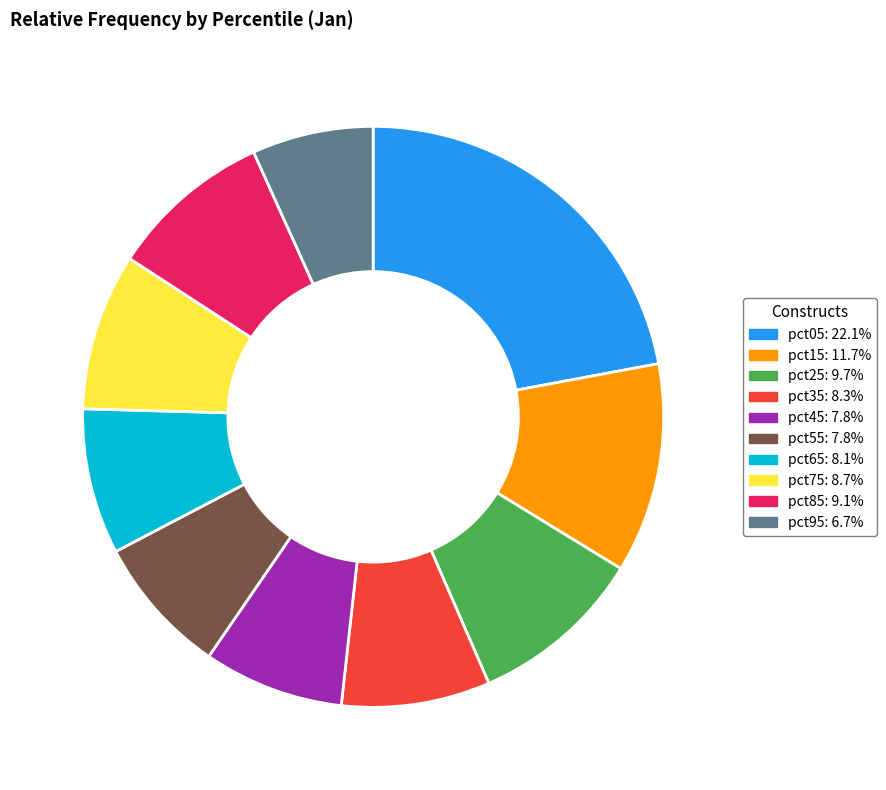

Is it true that pct55 is 8% of the pie?

True